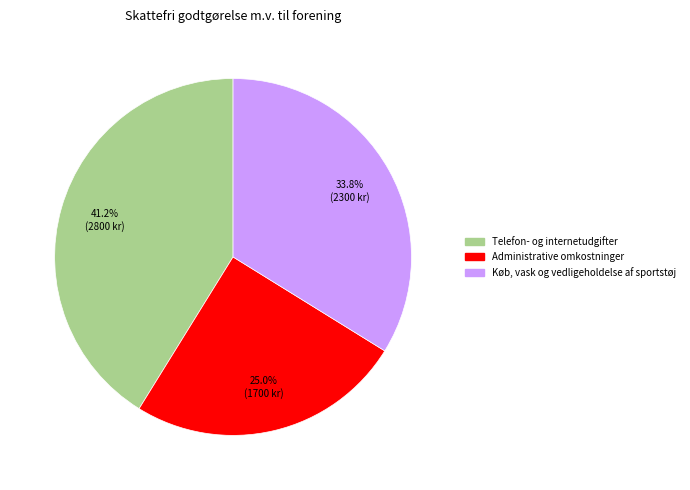

Is there any slice that represents more than half of the pie?

No